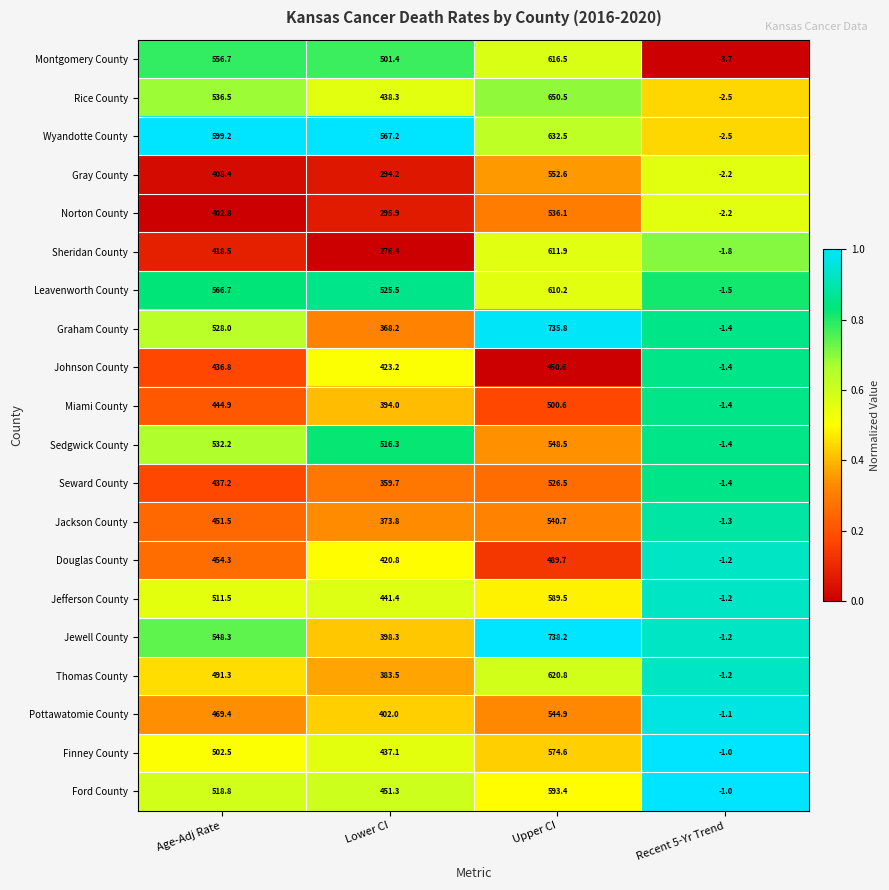

What is the difference between the maximum and second lowest values in the Graham County series?

367.6